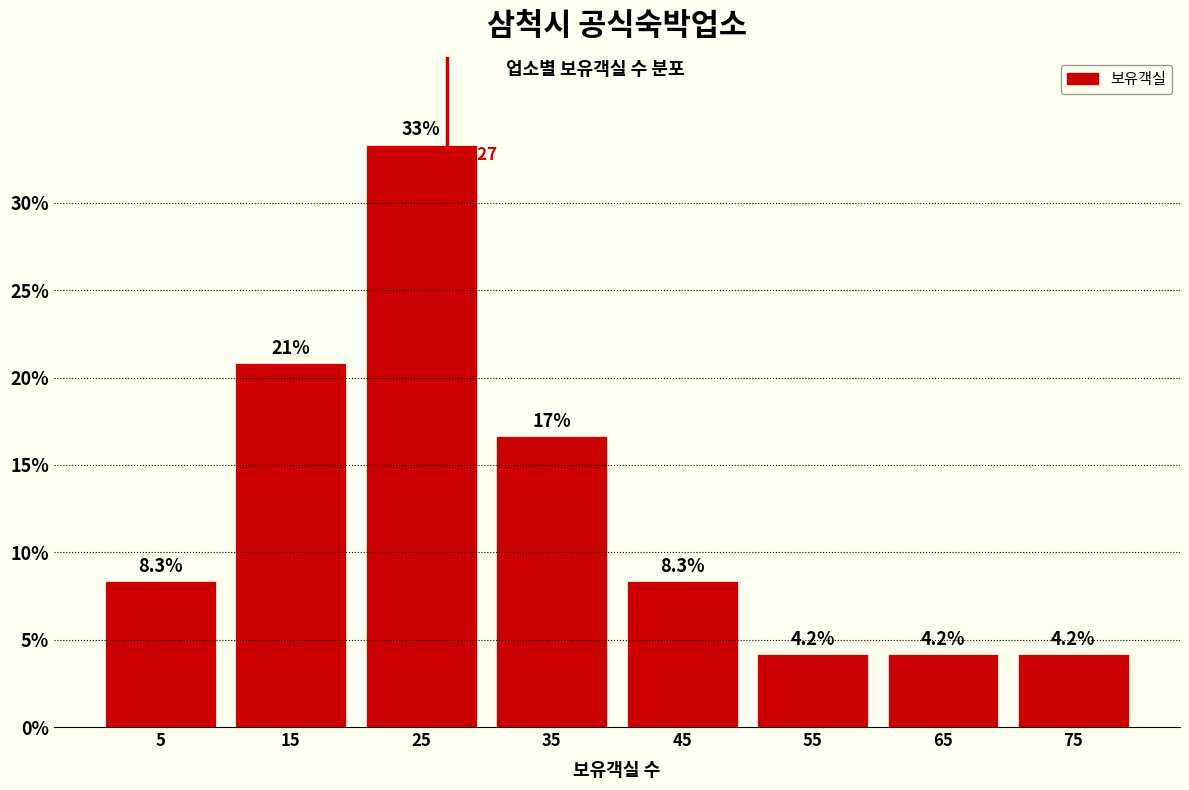

Over which range of the x-axis is the bar tallest?

20 to 30